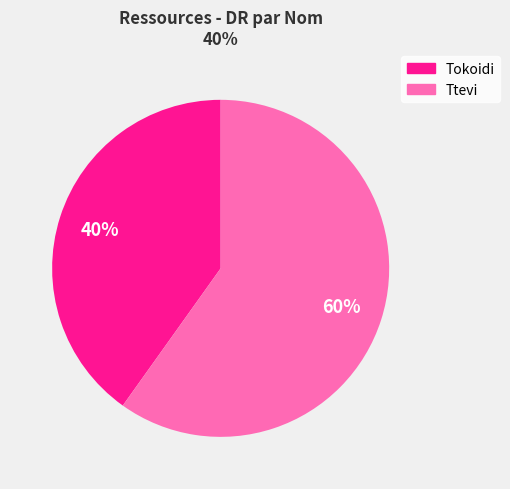

Which has a higher value, Tokoidi or Ttevi?

Ttevi